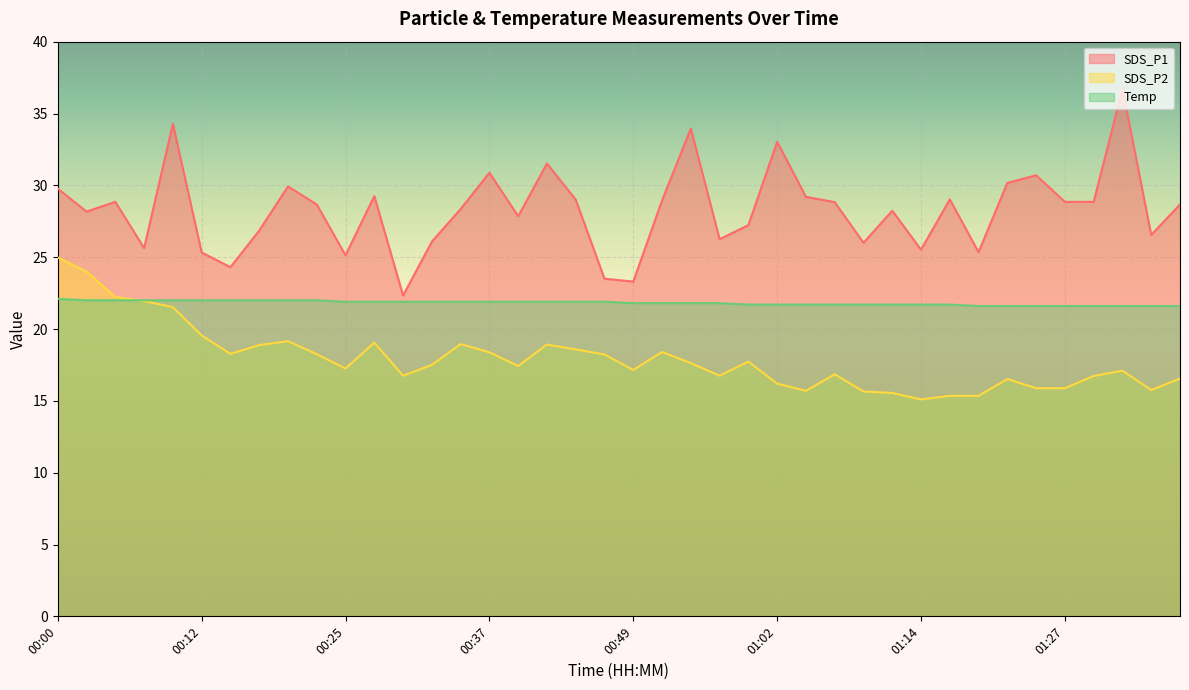

Which has a higher value, 01:22 or 00:42?

00:42